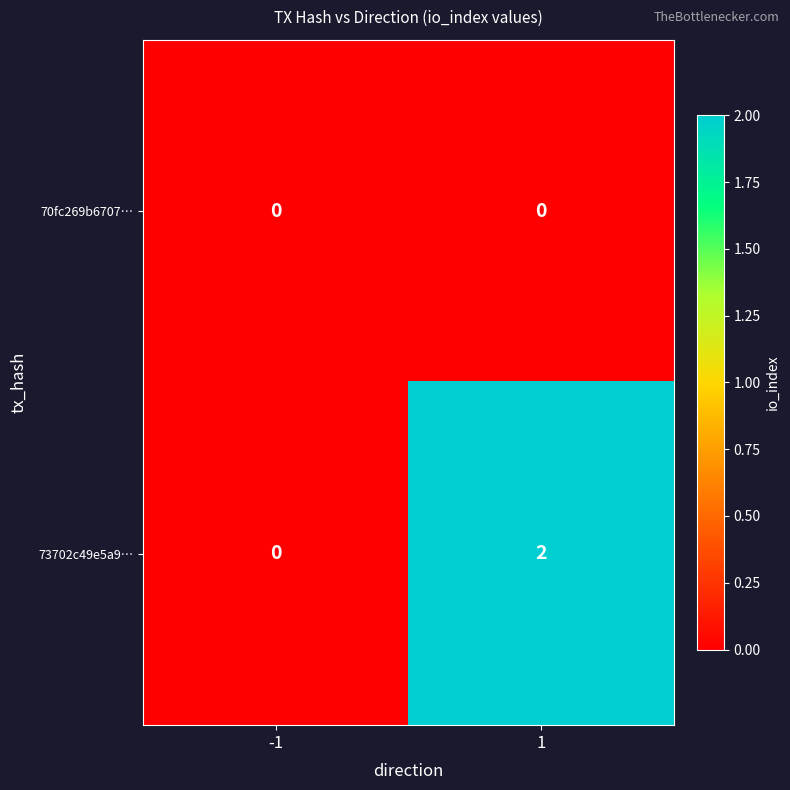

Between -1 and 1, which series saw the biggest shift?

73702c49e5a9…